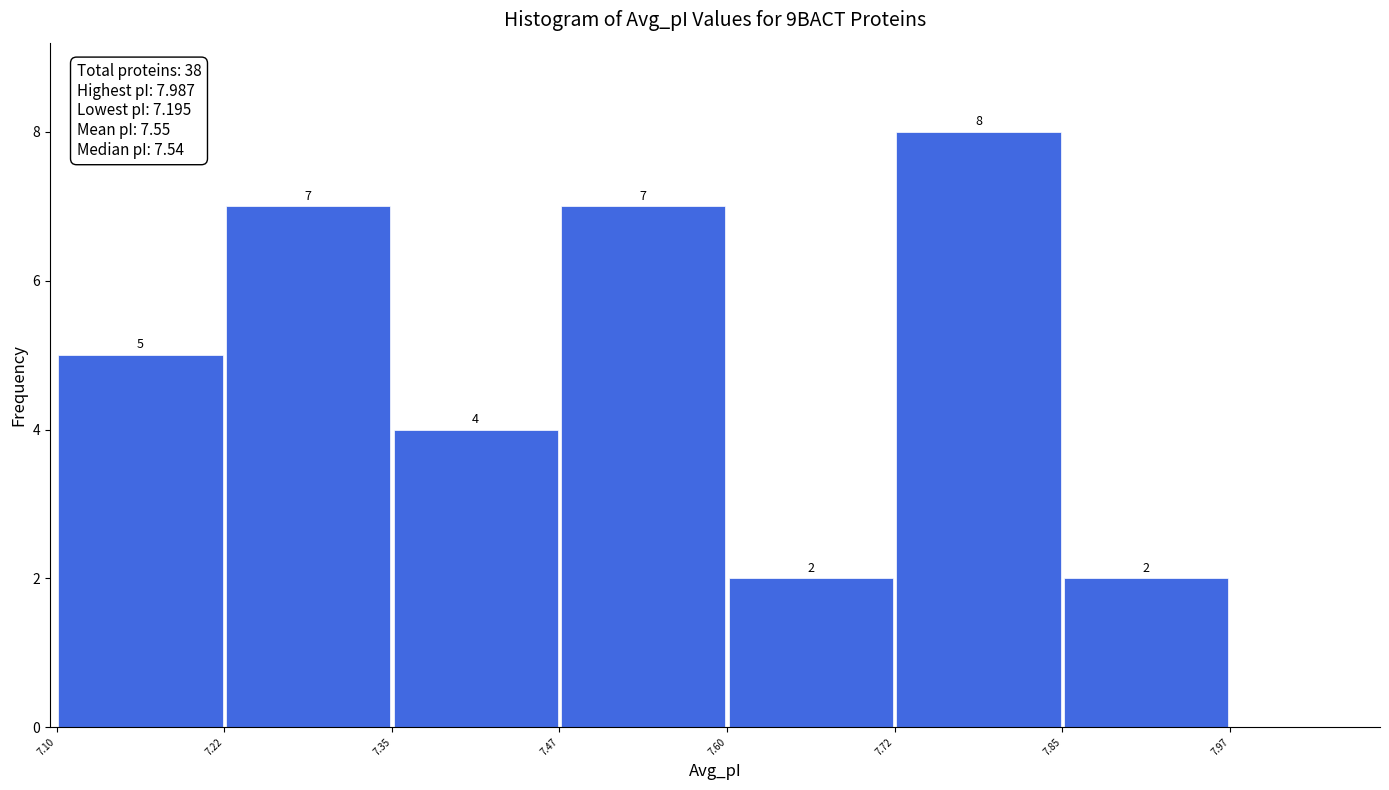

Reading left to right, transcribe this chart: for each bar, give the range it covers on the x-axis and its height.

7.10 to 7.22: 5
7.22 to 7.35: 7
7.35 to 7.47: 4
7.47 to 7.60: 7
7.60 to 7.72: 2
7.72 to 7.85: 8
7.85 to 7.97: 2